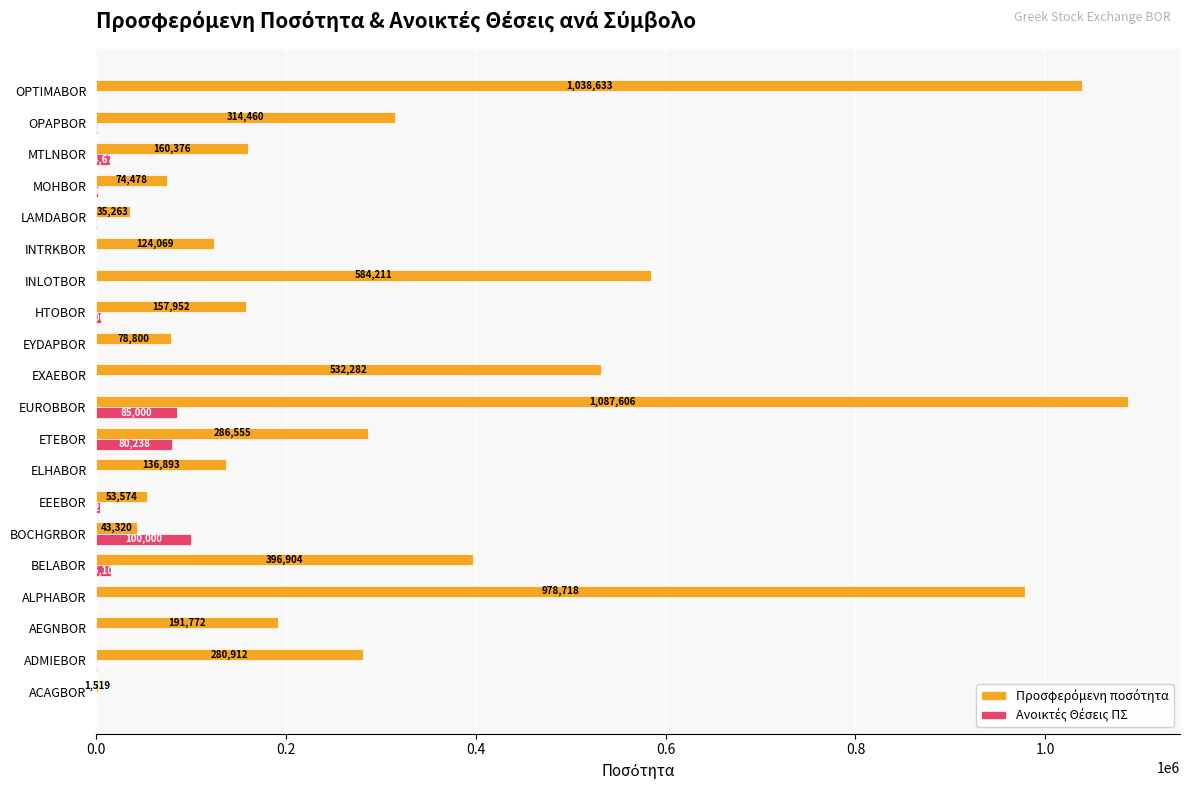

At which category is the sum across all series the highest?

EUROBBOR